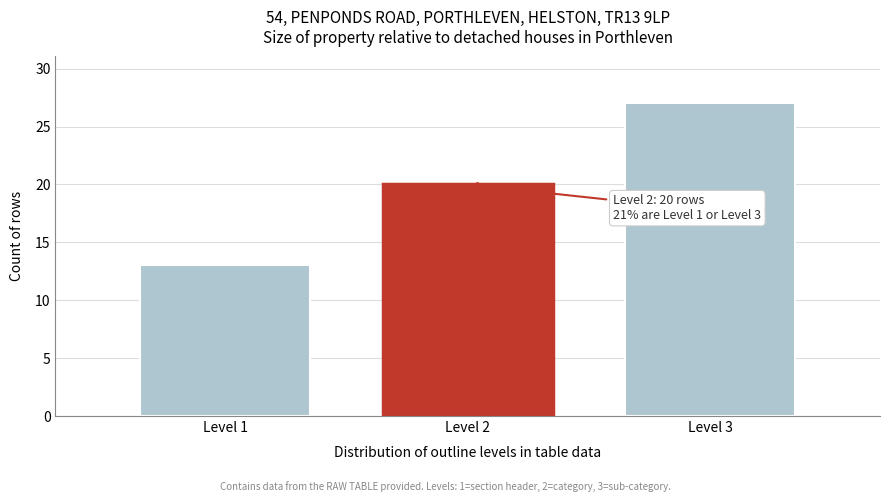

Which range on the x-axis has the tallest bar?

2.5 to 3.5